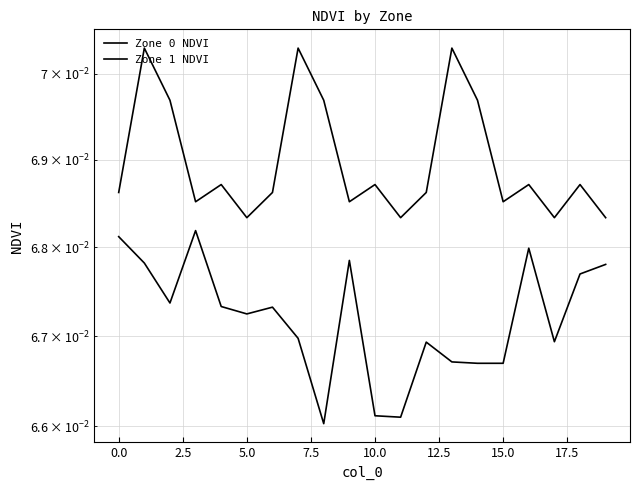

True or false: Zone 0 NDVI and Zone 1 NDVI intersect in this chart.

False